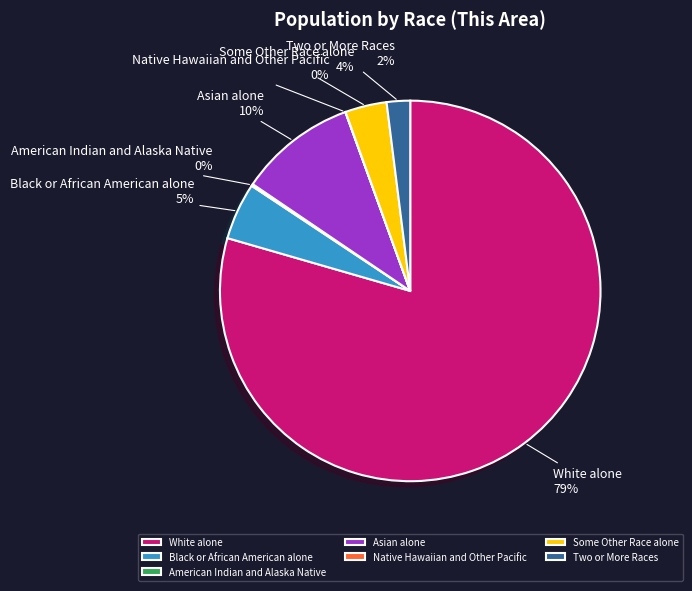

Between Black or African American alone and Two or More Races, which is larger?

Black or African American alone